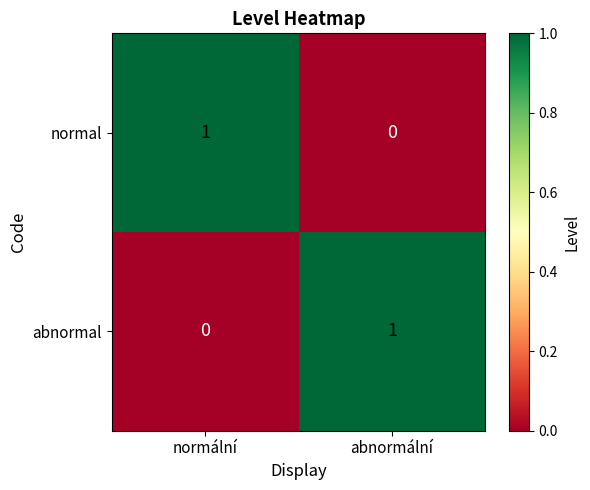

At which label does normal reach its minimum?

abnormální